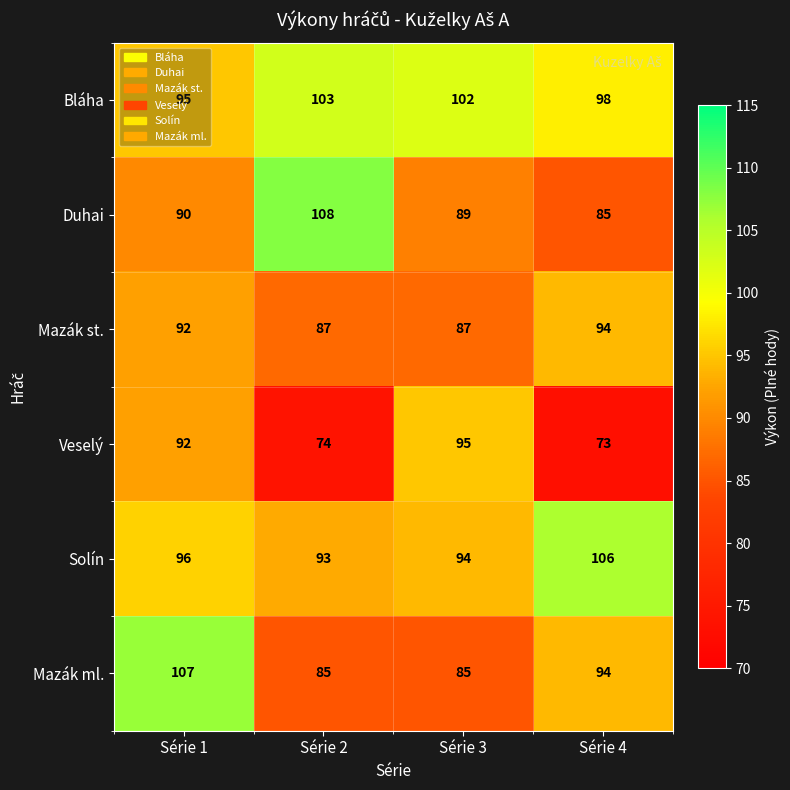

How many series are shown in this chart?

6